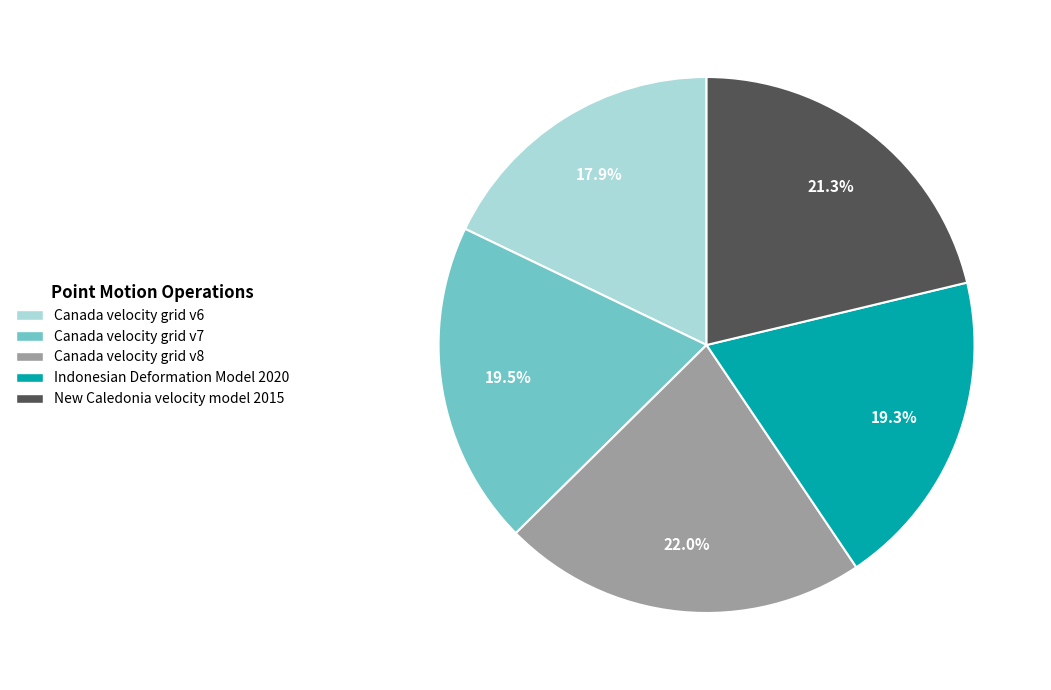

How much of the chart is everything except Canada velocity grid v8?

78.0%